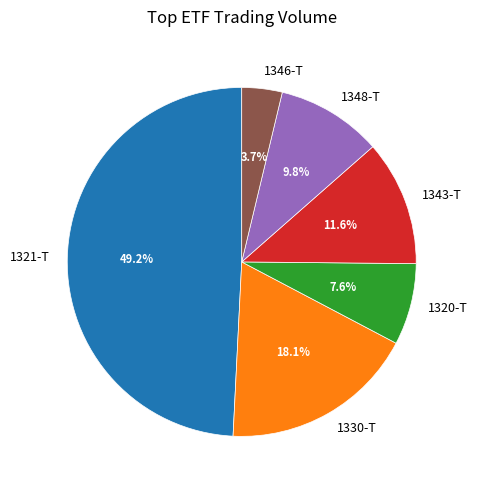

Does any single category account for the majority?

No